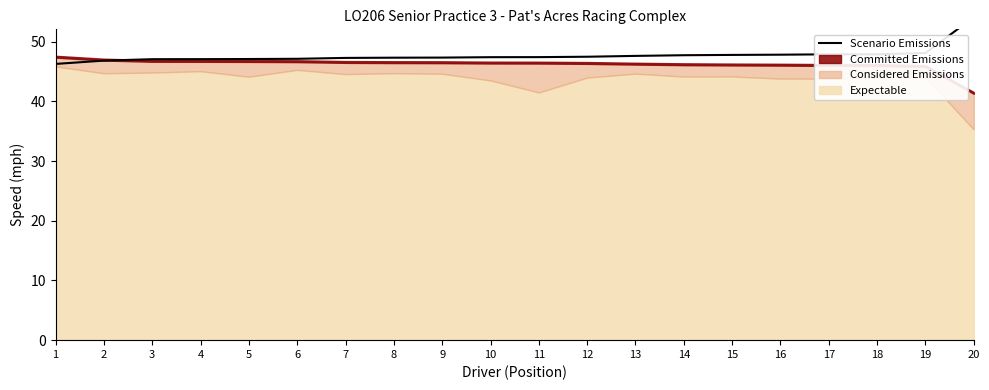

What is the greatest value displayed?

54.1